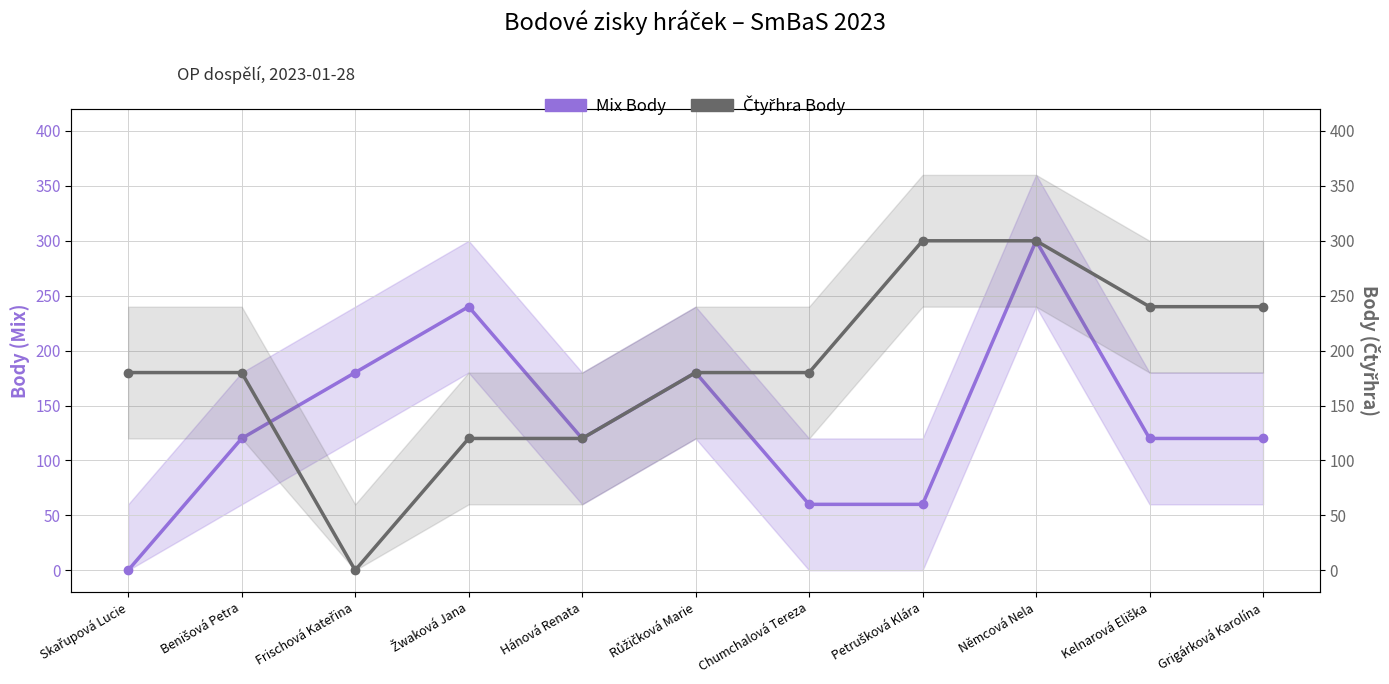

Rank the series at Petrušková Klára from highest to lowest value.

Čtyřhra Body, Mix Body